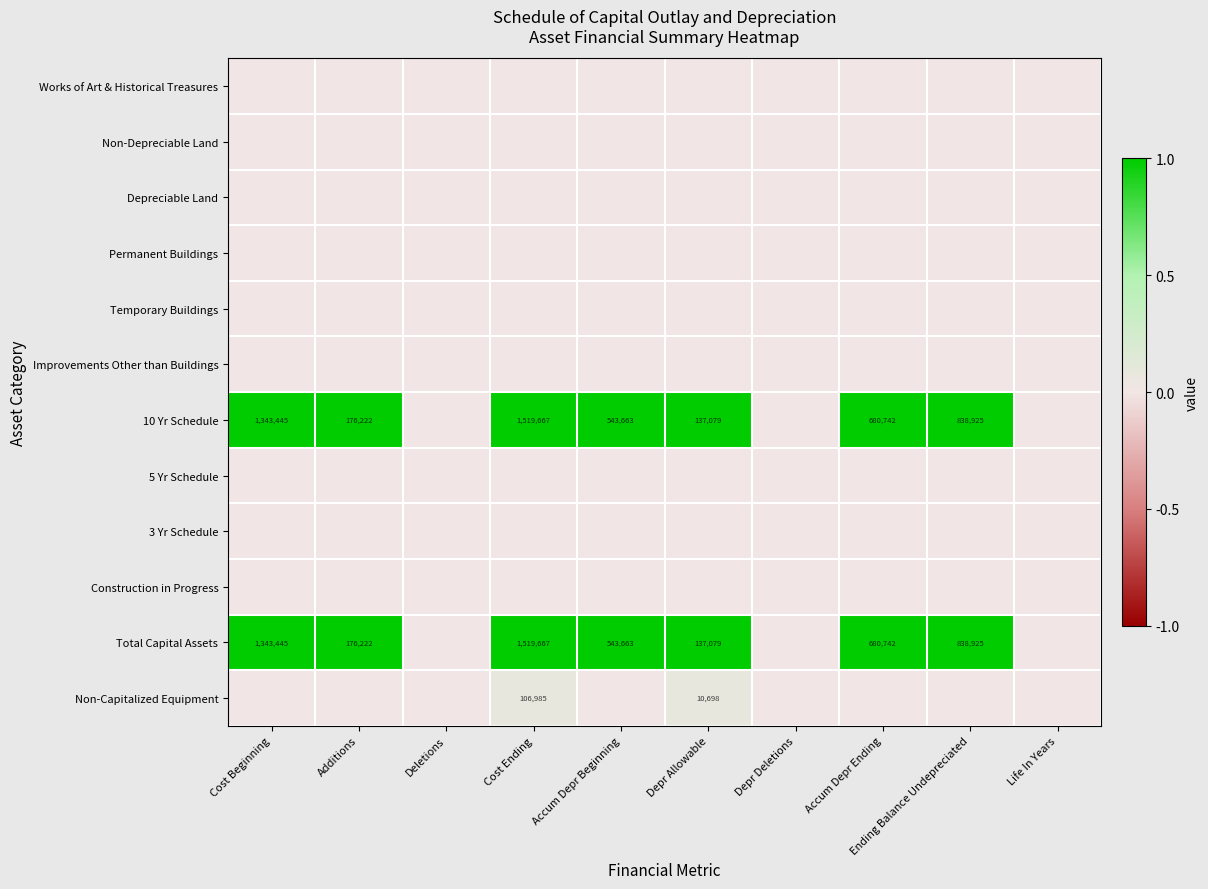

Is the value of 10 Yr Schedule at Cost Ending greater than the value of Temporary Buildings at Cost Ending?

Yes